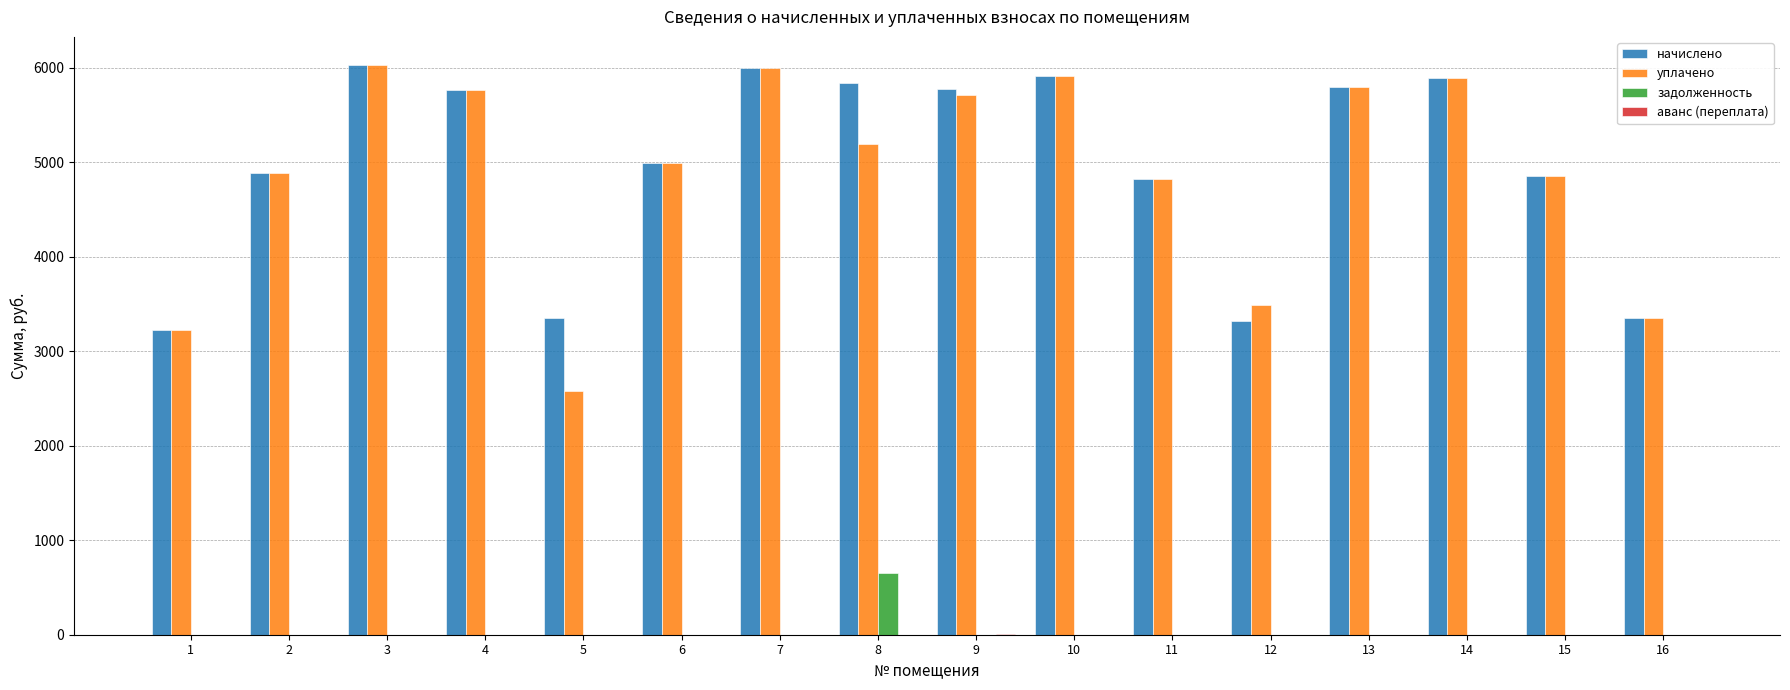

What is the maximum value shown in the chart?

6025.0